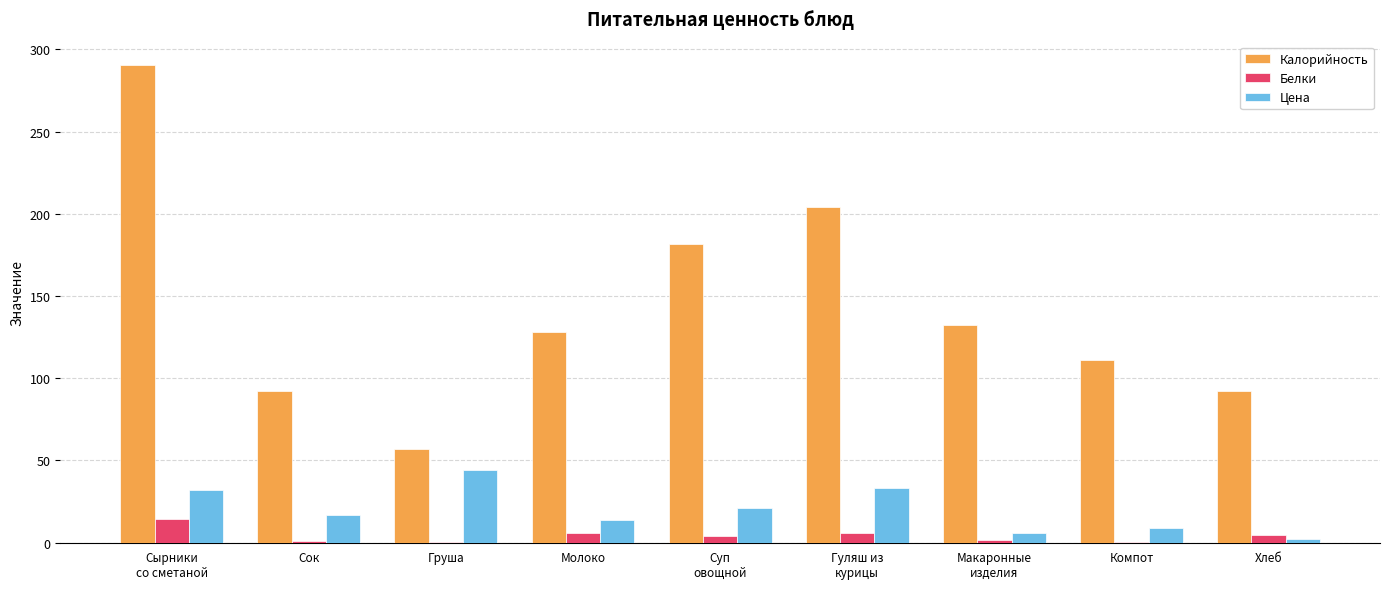

Which series has the largest total across all categories?

Калорийность